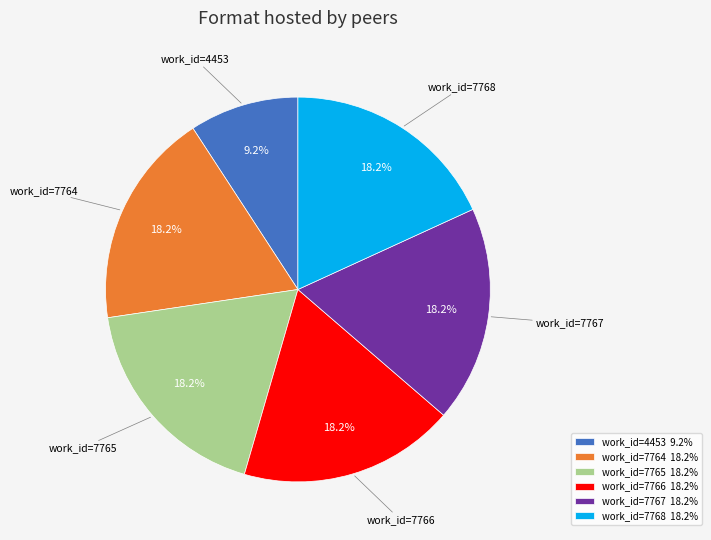

Is there a majority slice in this chart?

No